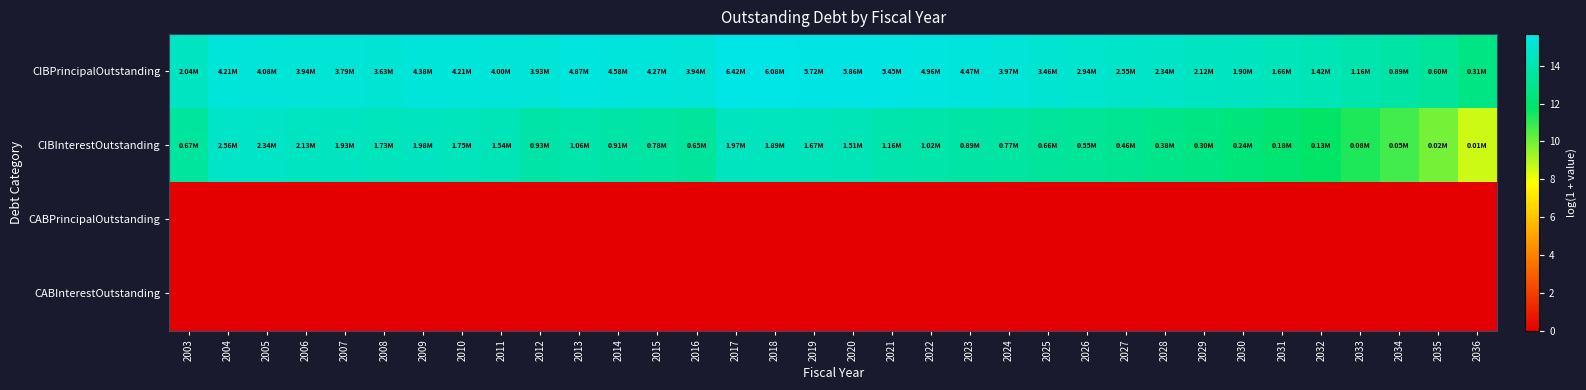

Reading left to right, transcribe all the data shown in this chart.

CIBPrincipalOutstanding: 2003=14.5	2004=15.3	2005=15.2	2006=15.2	2007=15.1	2008=15.1	2009=15.3	2010=15.3	2011=15.2	2012=15.2	2013=15.4	2014=15.3	2015=15.3	2016=15.2	2017=15.7	2018=15.6	2019=15.6	2020=15.6	2021=15.5	2022=15.4	2023=15.3	2024=15.2	2025=15.1	2026=14.9	2027=14.8	2028=14.7	2029=14.6	2030=14.5	2031=14.3	2032=14.2	2033=14.0	2034=13.7	2035=13.3	2036=12.6
CIBInterestOutstanding: 2003=13.4	2004=14.8	2005=14.7	2006=14.6	2007=14.5	2008=14.4	2009=14.5	2010=14.4	2011=14.2	2012=13.7	2013=13.9	2014=13.7	2015=13.6	2016=13.4	2017=14.5	2018=14.5	2019=14.3	2020=14.2	2021=14.0	2022=13.8	2023=13.7	2024=13.6	2025=13.4	2026=13.2	2027=13.0	2028=12.8	2029=12.6	2030=12.4	2031=12.1	2032=11.7	2033=11.3	2034=10.8	2035=10.0	2036=8.6
CABPrincipalOutstanding: 2003=0.0	2004=0.0	2005=0.0	2006=0.0	2007=0.0	2008=0.0	2009=0.0	2010=0.0	2011=0.0	2012=0.0	2013=0.0	2014=0.0	2015=0.0	2016=0.0	2017=0.0	2018=0.0	2019=0.0	2020=0.0	2021=0.0	2022=0.0	2023=0.0	2024=0.0	2025=0.0	2026=0.0	2027=0.0	2028=0.0	2029=0.0	2030=0.0	2031=0.0	2032=0.0	2033=0.0	2034=0.0	2035=0.0	2036=0.0
CABInterestOutstanding: 2003=0.0	2004=0.0	2005=0.0	2006=0.0	2007=0.0	2008=0.0	2009=0.0	2010=0.0	2011=0.0	2012=0.0	2013=0.0	2014=0.0	2015=0.0	2016=0.0	2017=0.0	2018=0.0	2019=0.0	2020=0.0	2021=0.0	2022=0.0	2023=0.0	2024=0.0	2025=0.0	2026=0.0	2027=0.0	2028=0.0	2029=0.0	2030=0.0	2031=0.0	2032=0.0	2033=0.0	2034=0.0	2035=0.0	2036=0.0